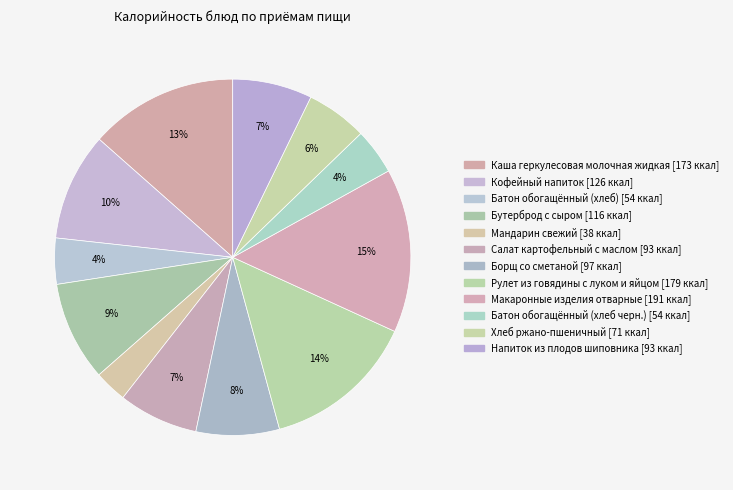

What is the total percentage of Борщ со сметаной and Батон обогащённый (хлеб черн.)?

11.7%